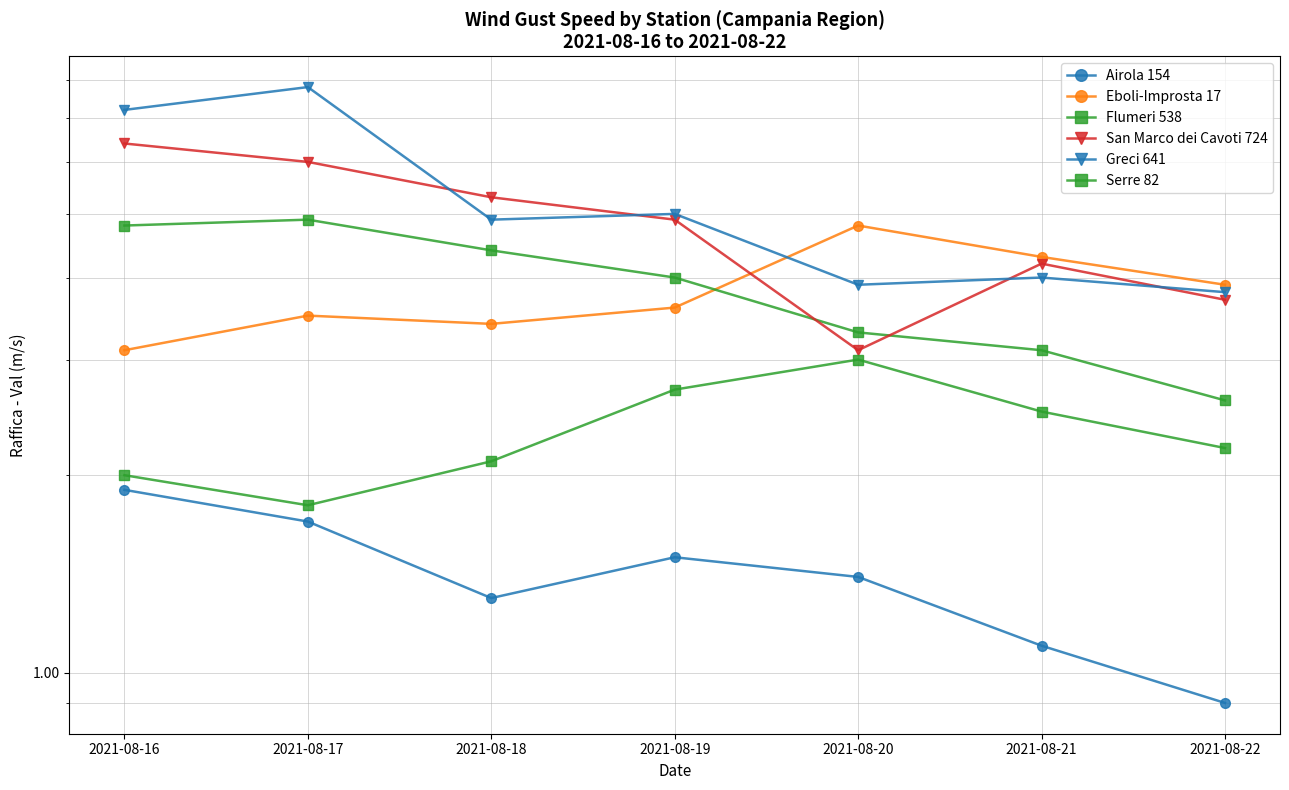

What are all the series names shown in the legend?

Airola 154, Eboli-Improsta 17, Flumeri 538, San Marco dei Cavoti 724, Greci 641, Serre 82